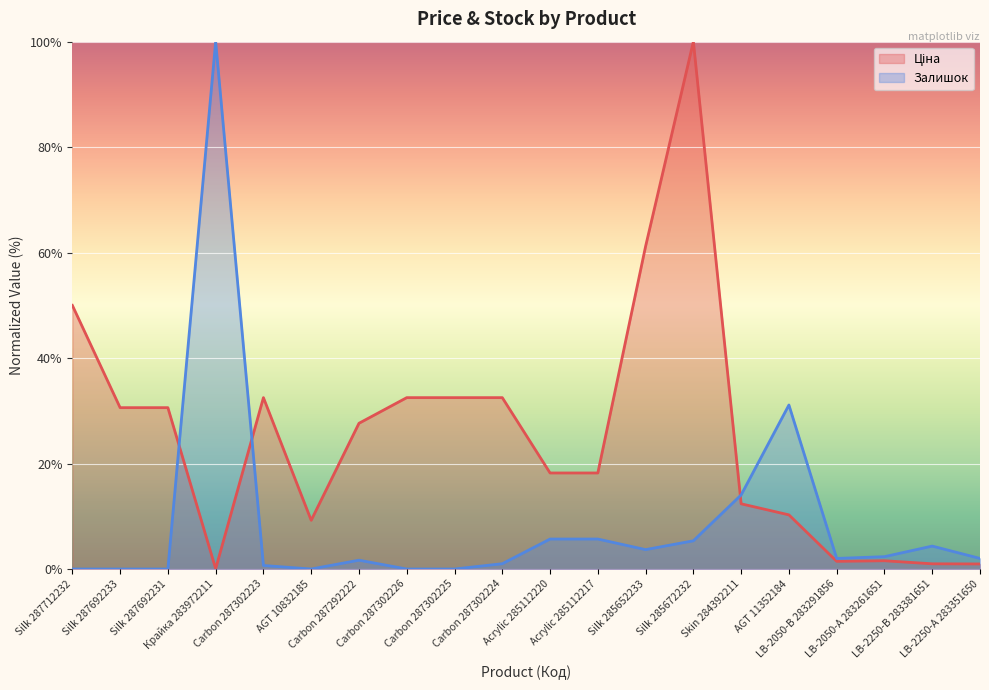

The value of Залишок at LB-2250-В 283381651 is 4.3. True or false?

True